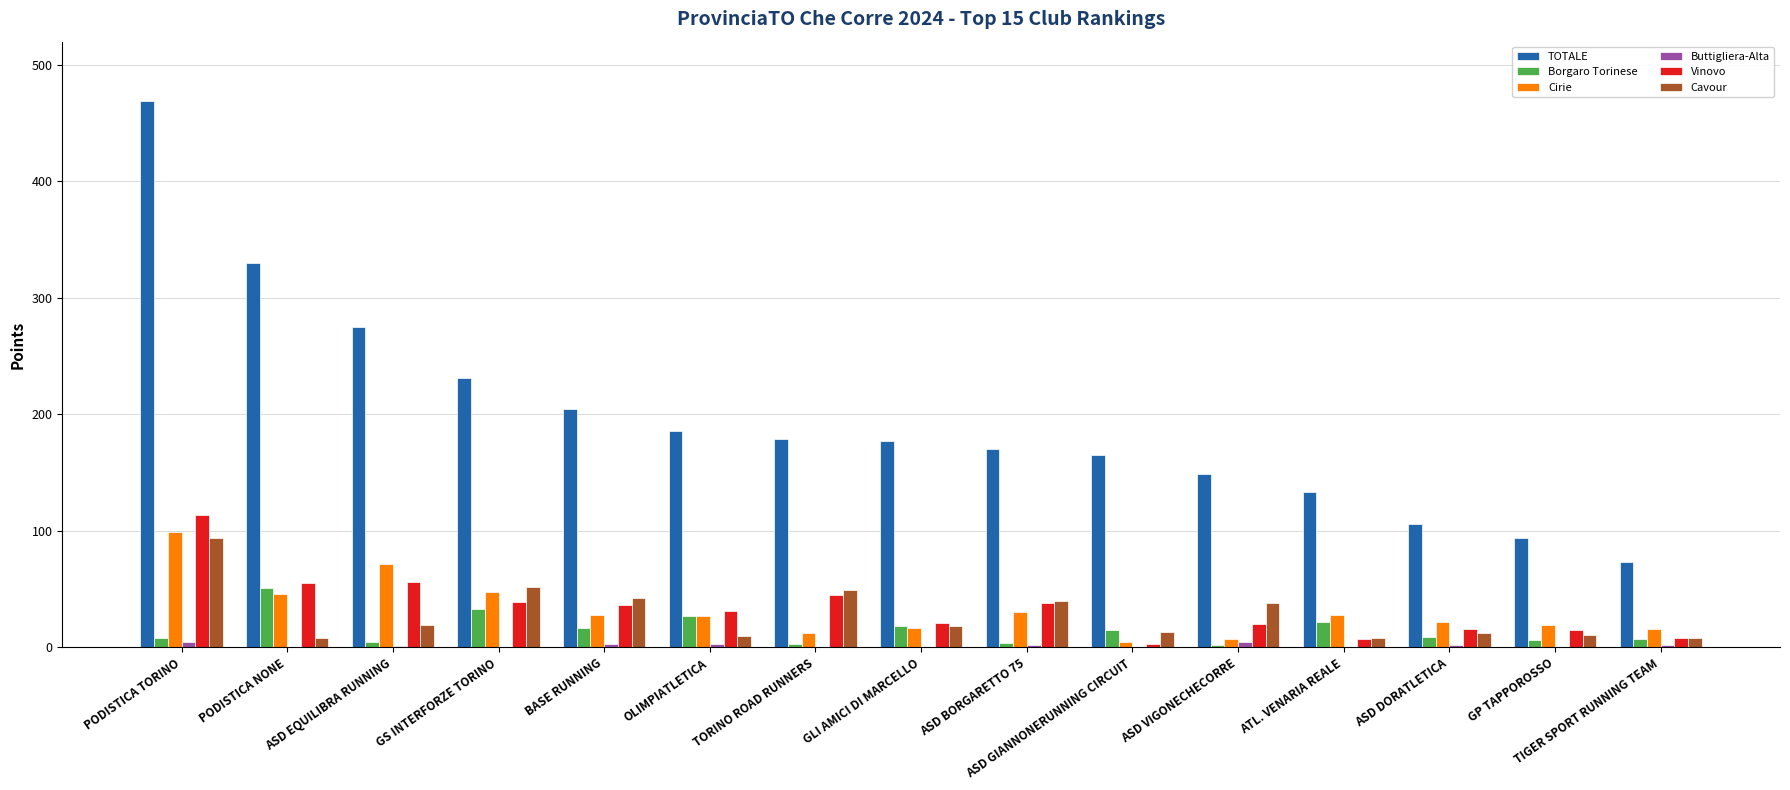

What is the difference between the Borgaro Torinese values at ASD VIGONECHECORRE and ATL. VENARIA REALE?

20